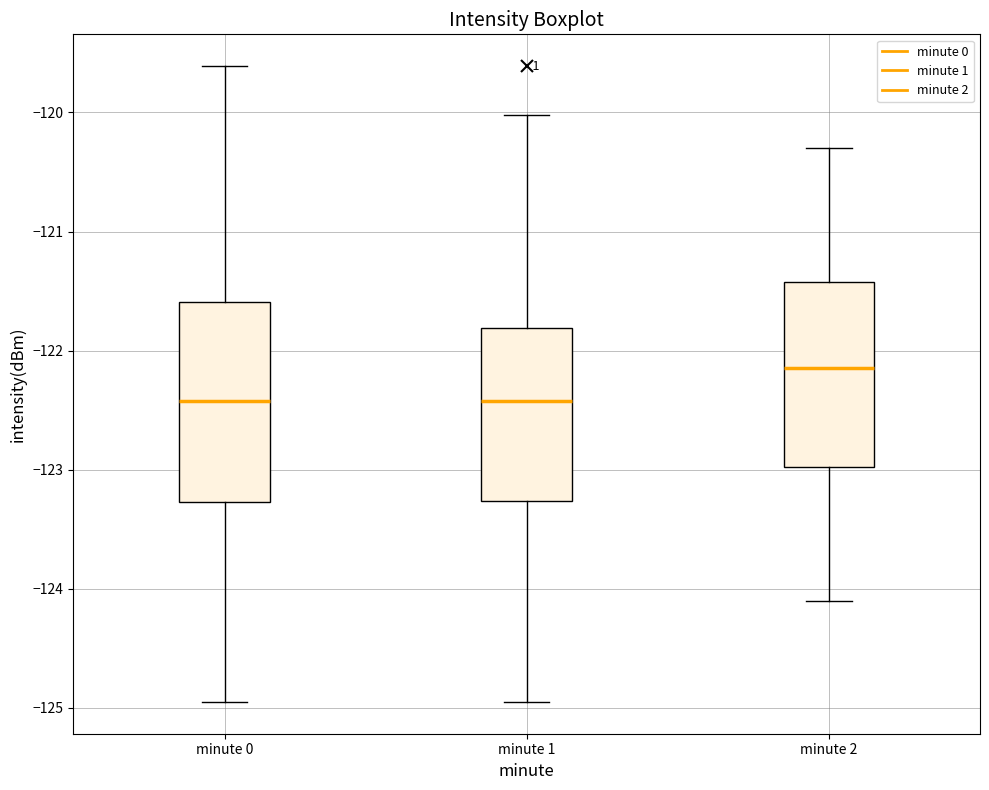

Which box is the tallest, from its lower edge to its upper edge?

minute 0